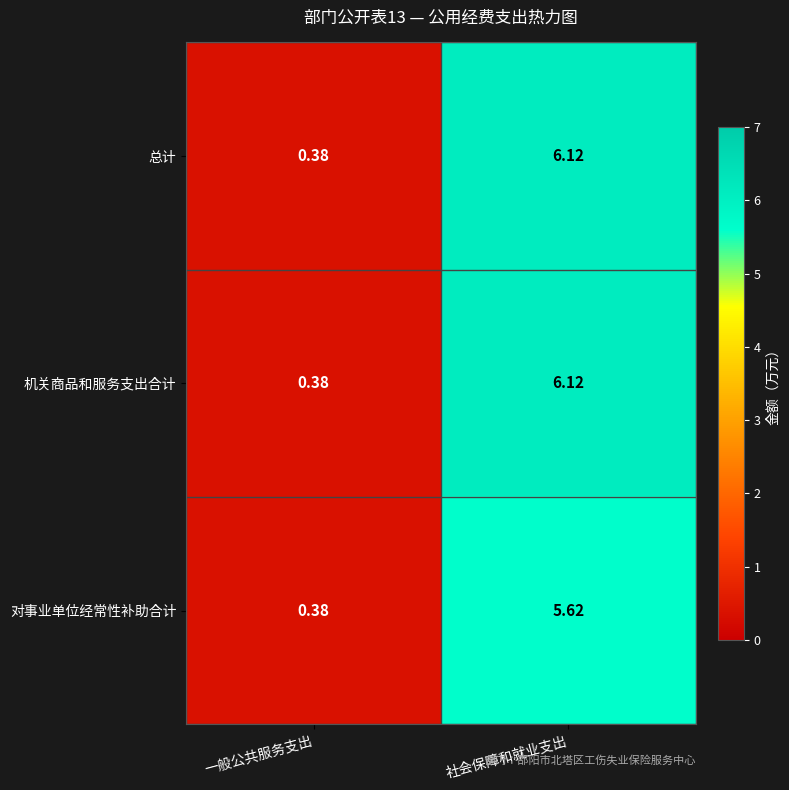

Rank the categories by 总计 value from lowest to highest.

一般公共服务支出, 社会保障和就业支出